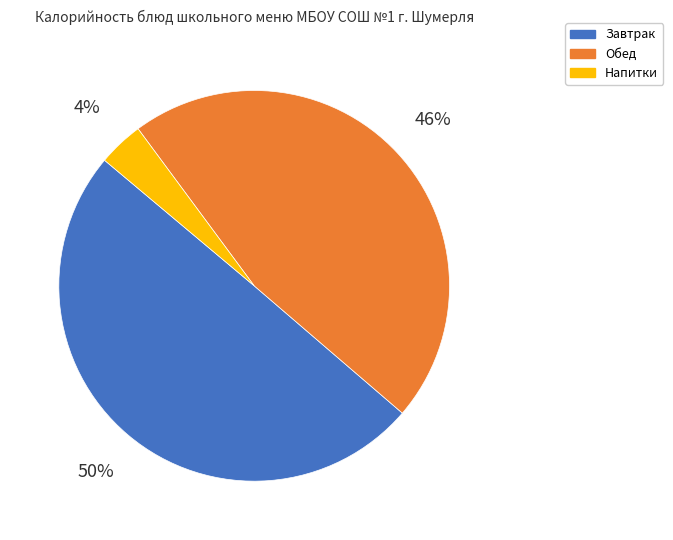

To the nearest percent, what is the average slice percentage?

33%